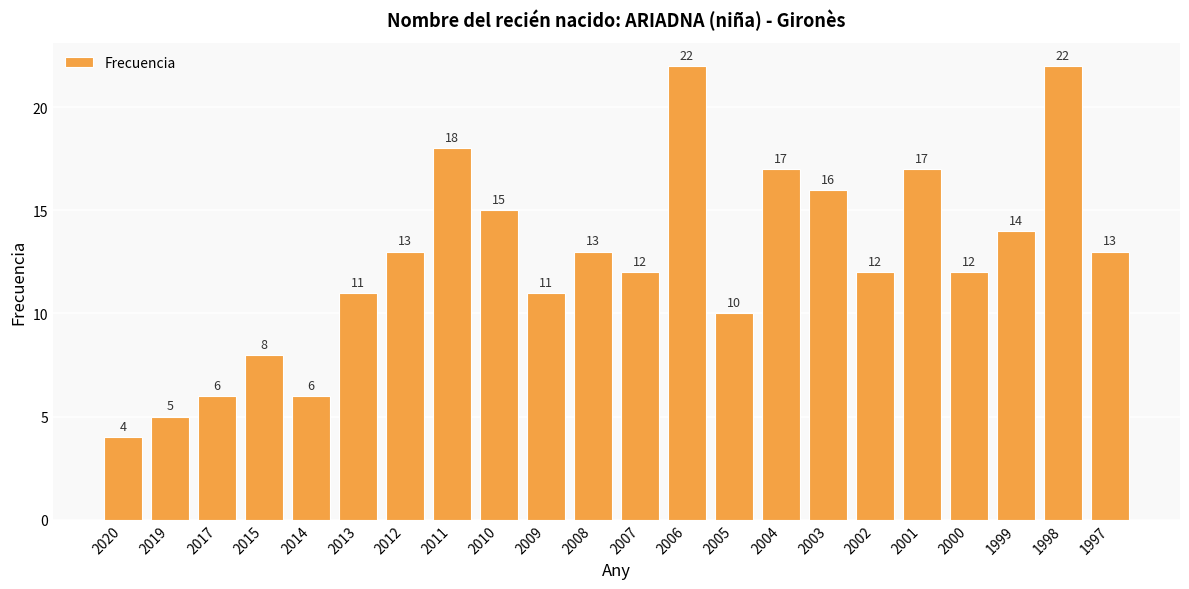

Which category has the lowest value across all series?

2020